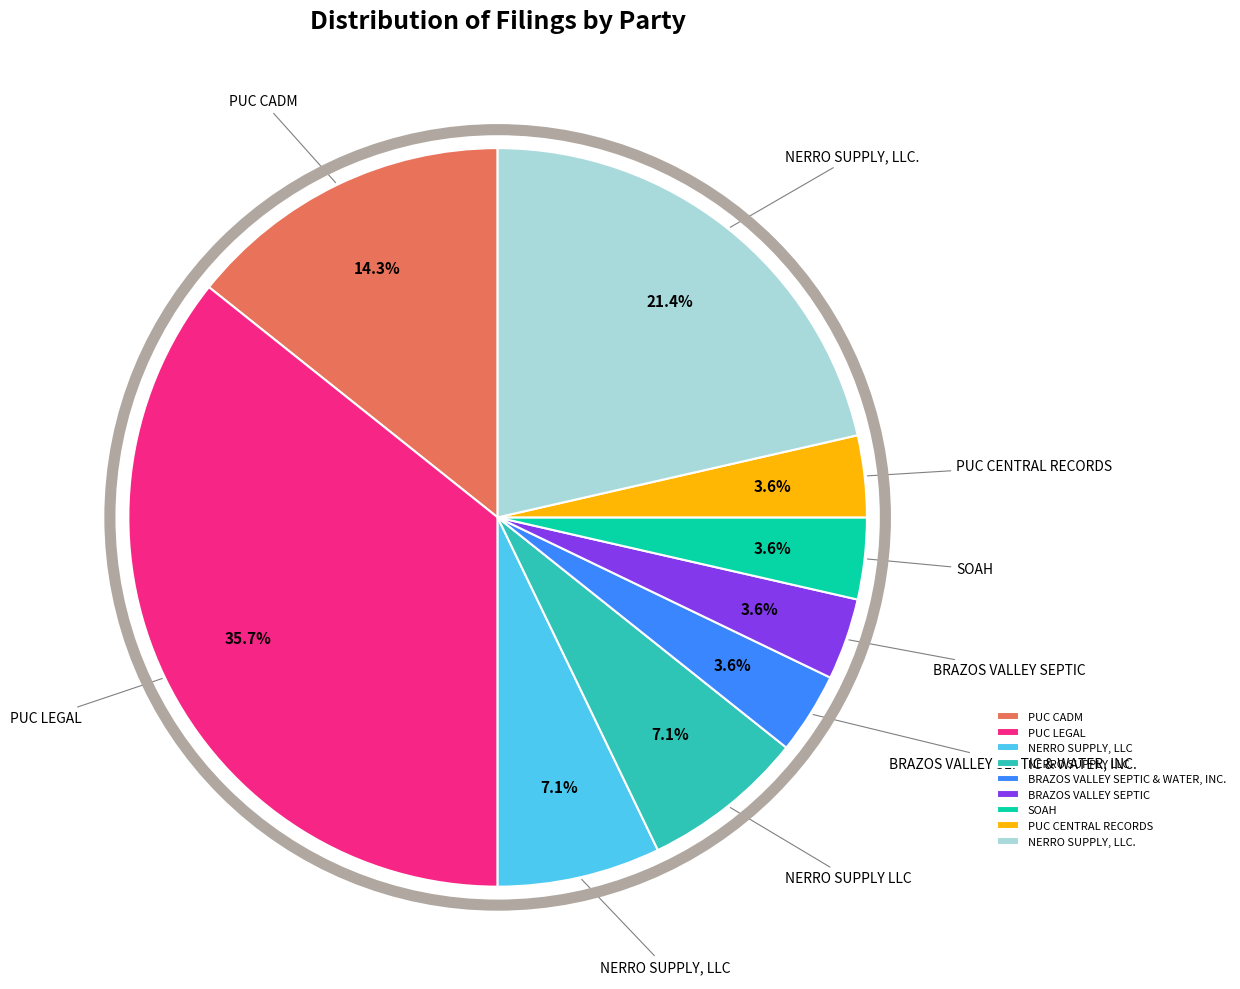

Do BRAZOS VALLEY SEPTIC and NERRO SUPPLY, LLC. together represent more than half of the pie?

No